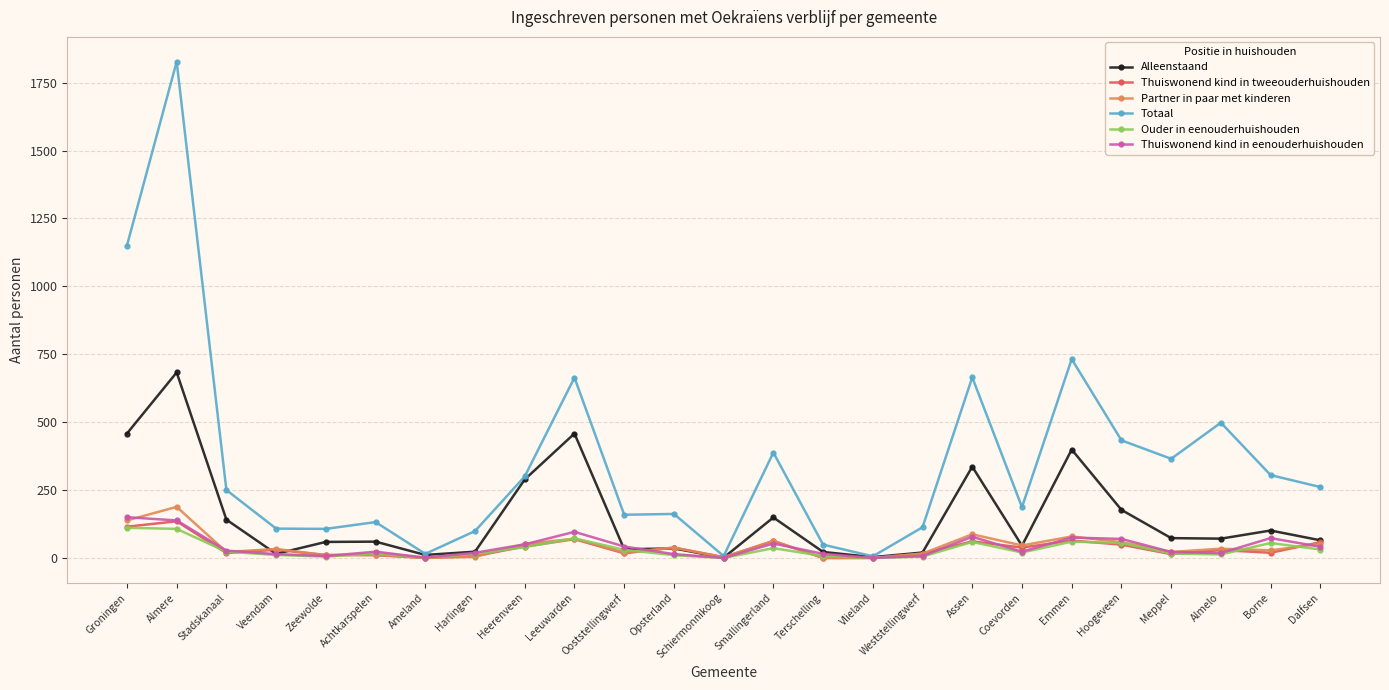

What is the sum of all Totaal values?

8982